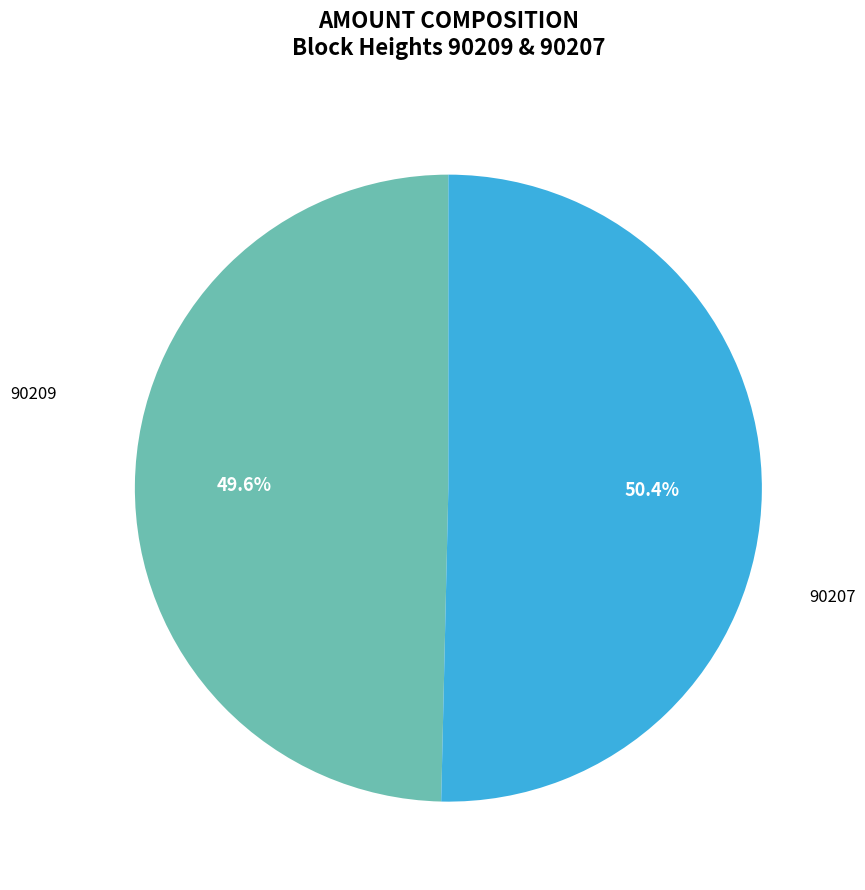

Count the number of slices in the pie.

2